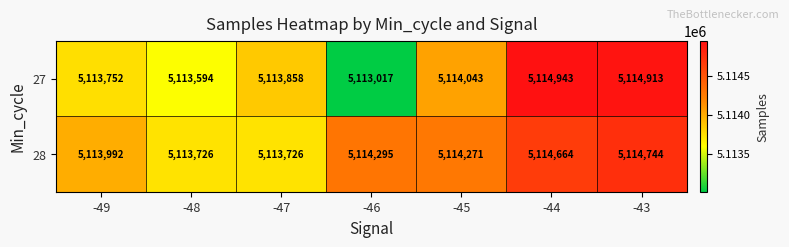

The 28 series shows 5114664 at -44. True or false?

True